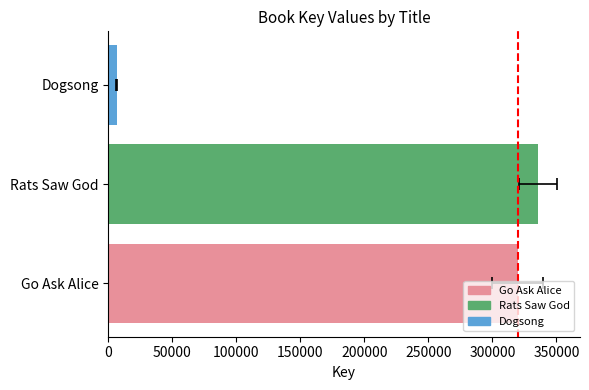

Reading right to left, what are all the values shown in this chart?

6574	335712	319672